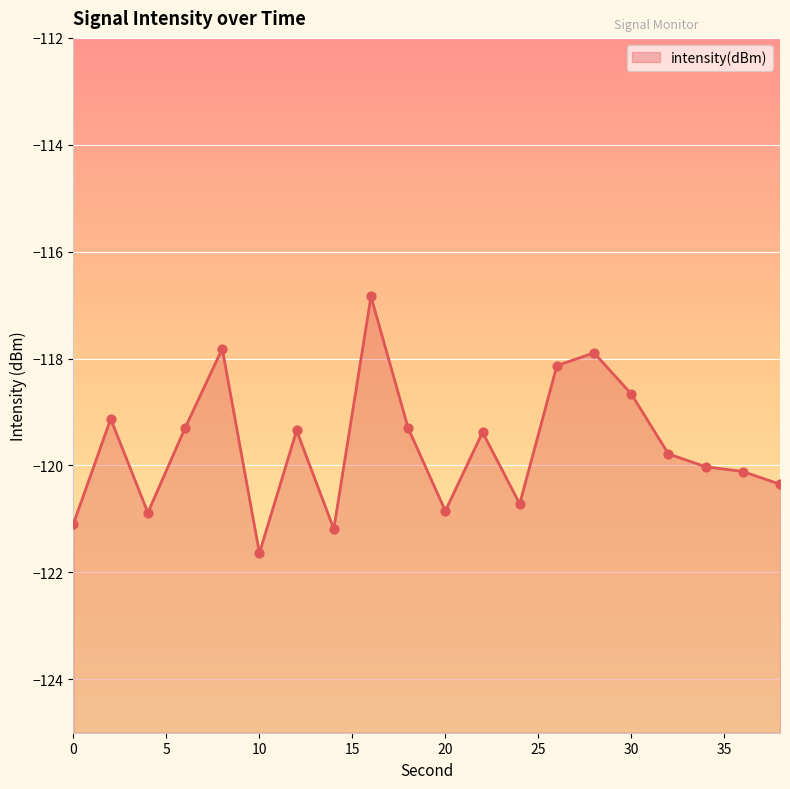

Which has a higher value, 16 or 10?

16